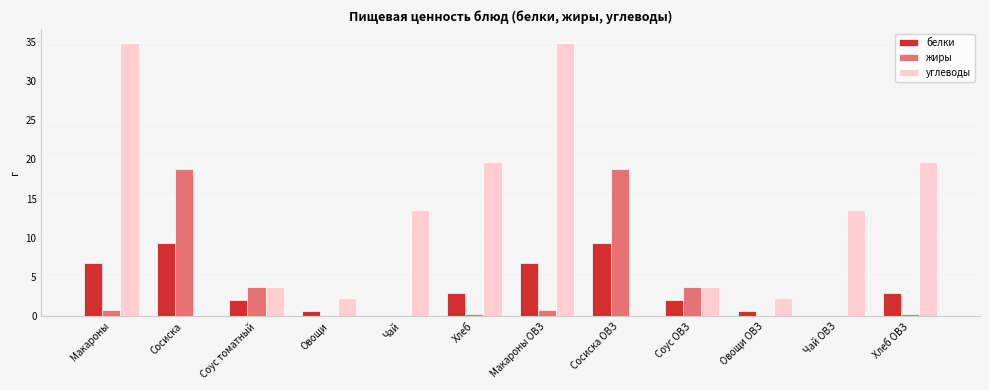

What is the total value across all series at Макароны ОВЗ?

42.5